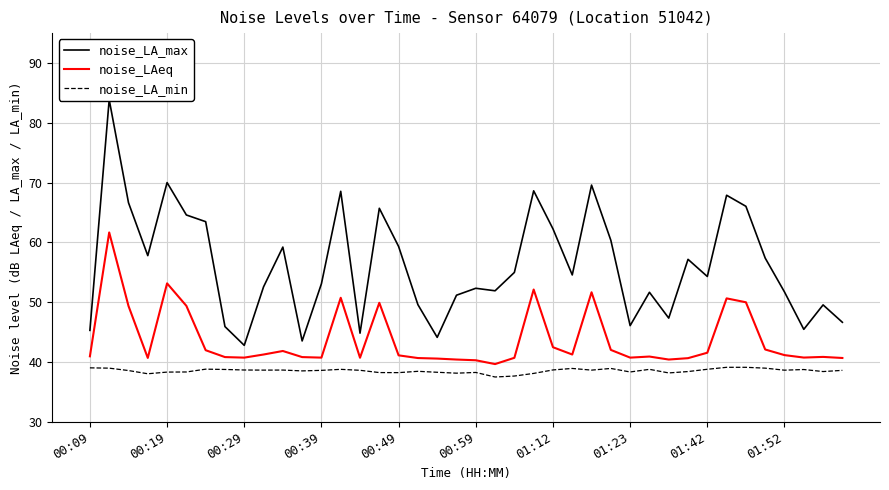

At which label is noise_LAeq closest to 50?

34